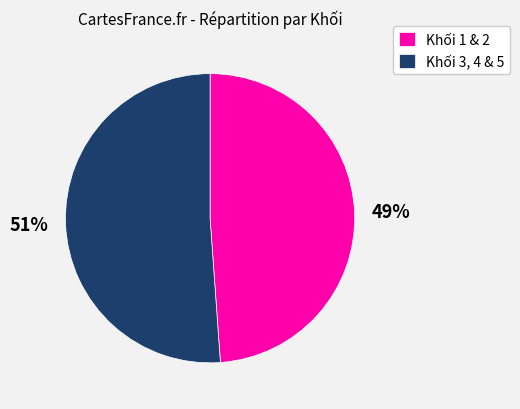

To the nearest percent, what is the average slice percentage?

50%